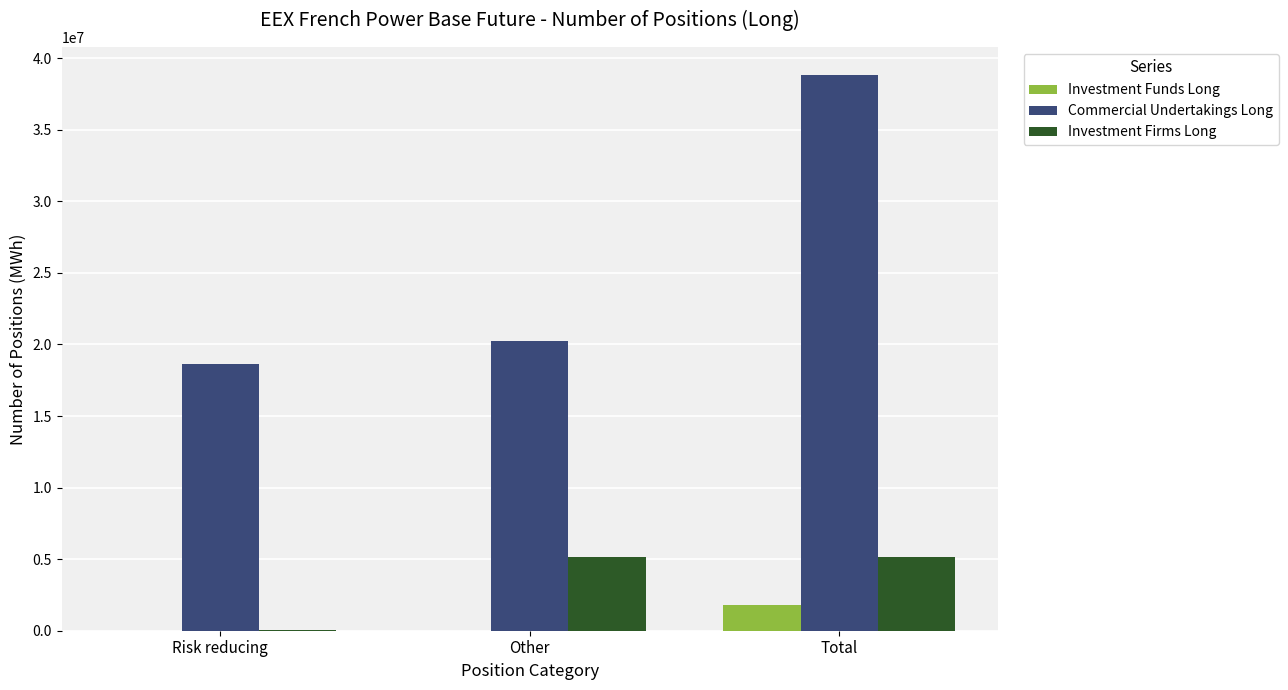

The value of Commercial Undertakings Long at Other is 28155912. True or false?

False